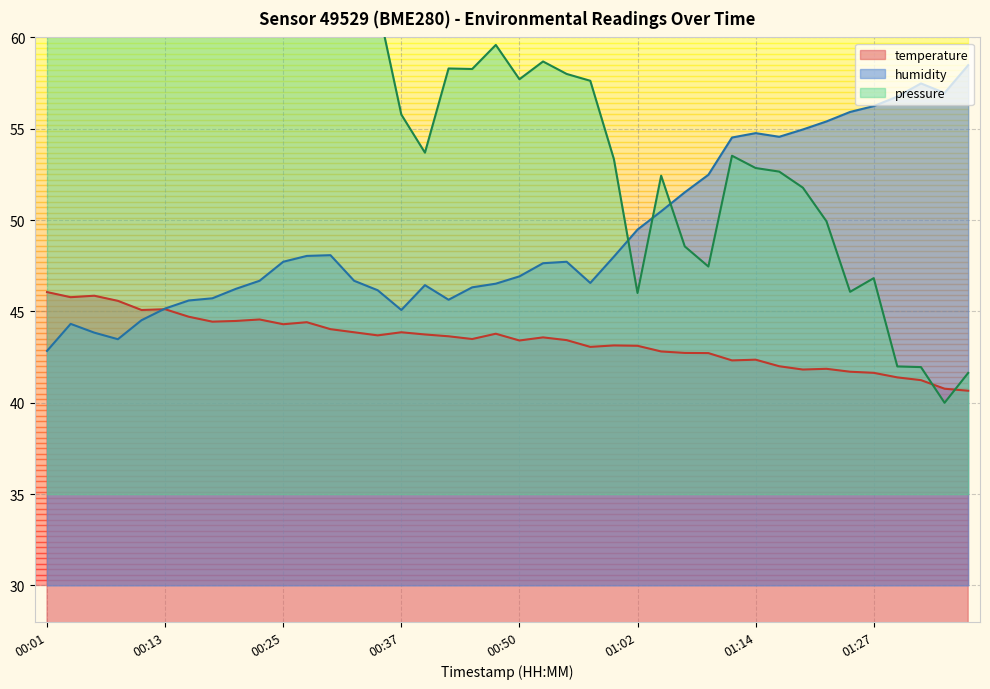

What is the sum of all humidity values?

1971.9